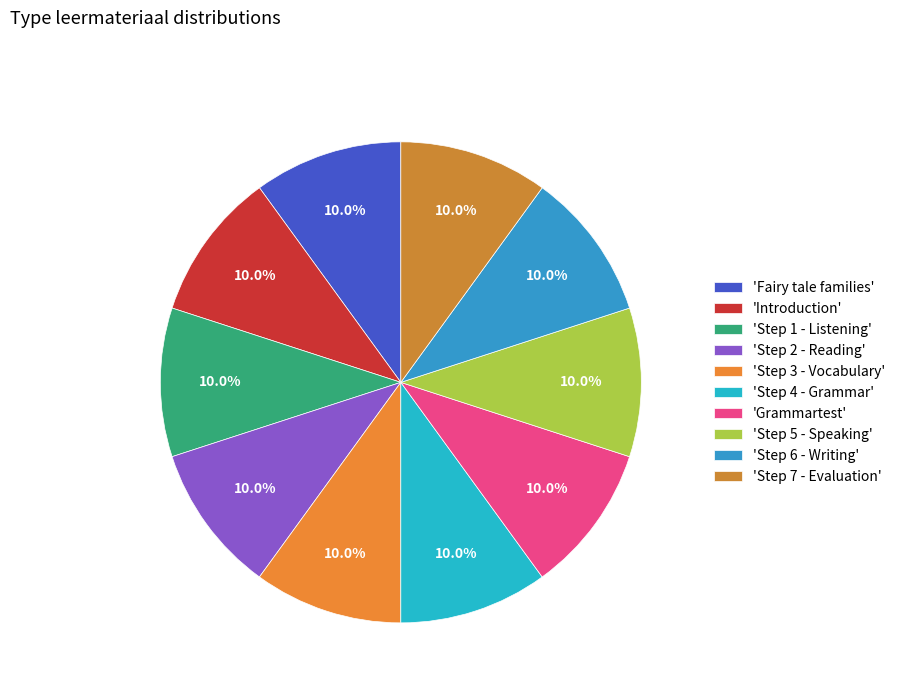

How many segments does this pie chart have?

10